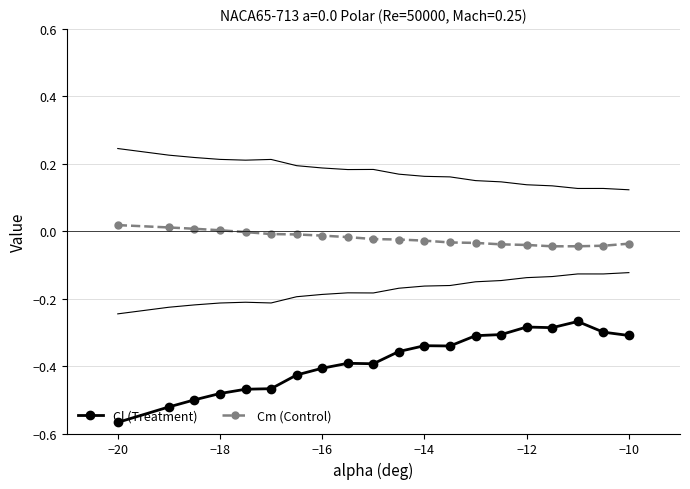

True or false: Cl (Treatment) has more than 2 interior local peaks.

True